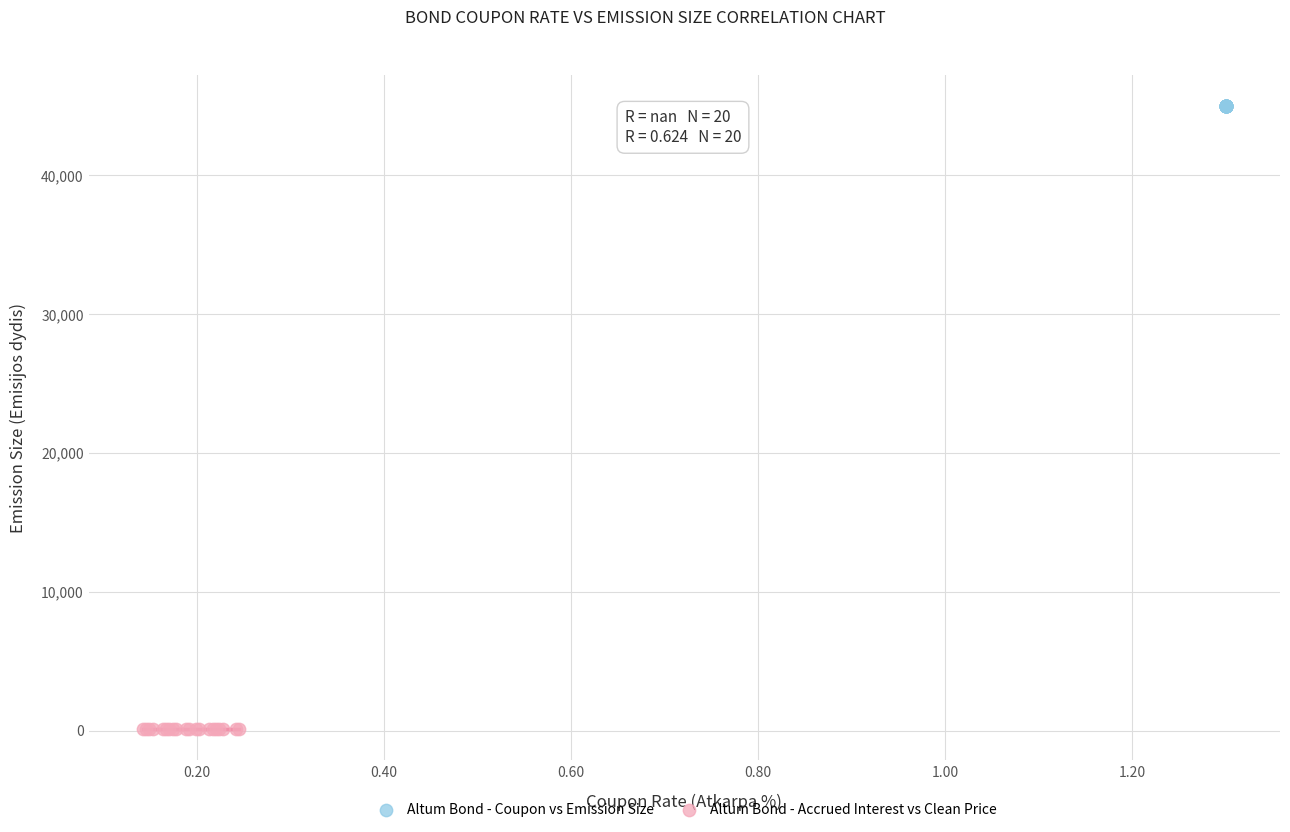

Which series contains the highest Y value?

Altum Bond - Coupon vs Emission Size